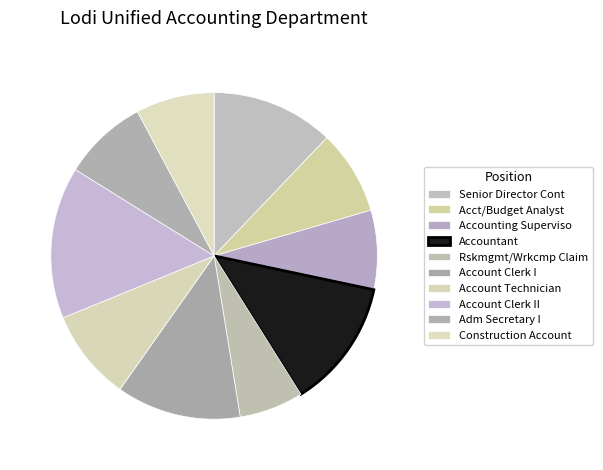

What is the smallest slice in the pie chart?

Rskmgmt/Wrkcmp Claims Analyst